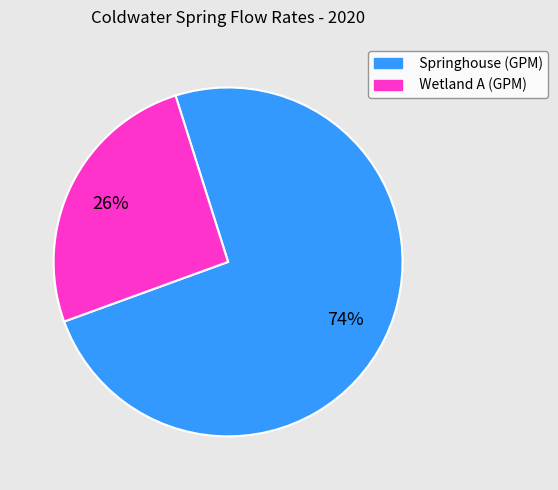

Between Wetland A (GPM) and Springhouse (GPM), which is larger?

Springhouse (GPM)